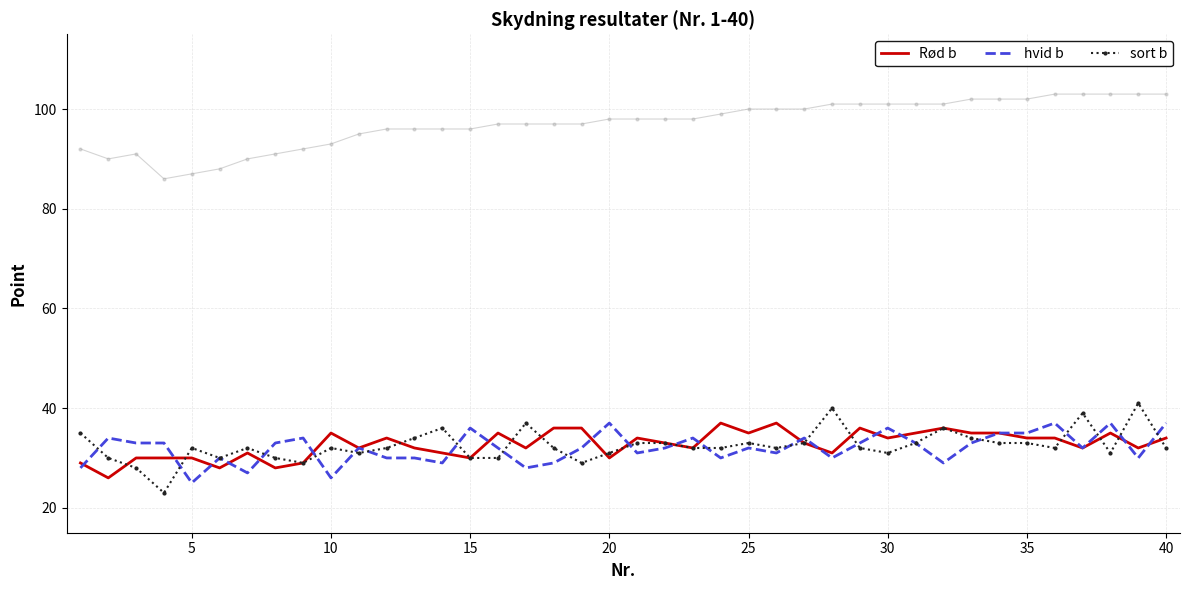

After their last crossing, which series has the higher values: sort b or Rød b?

Rød b